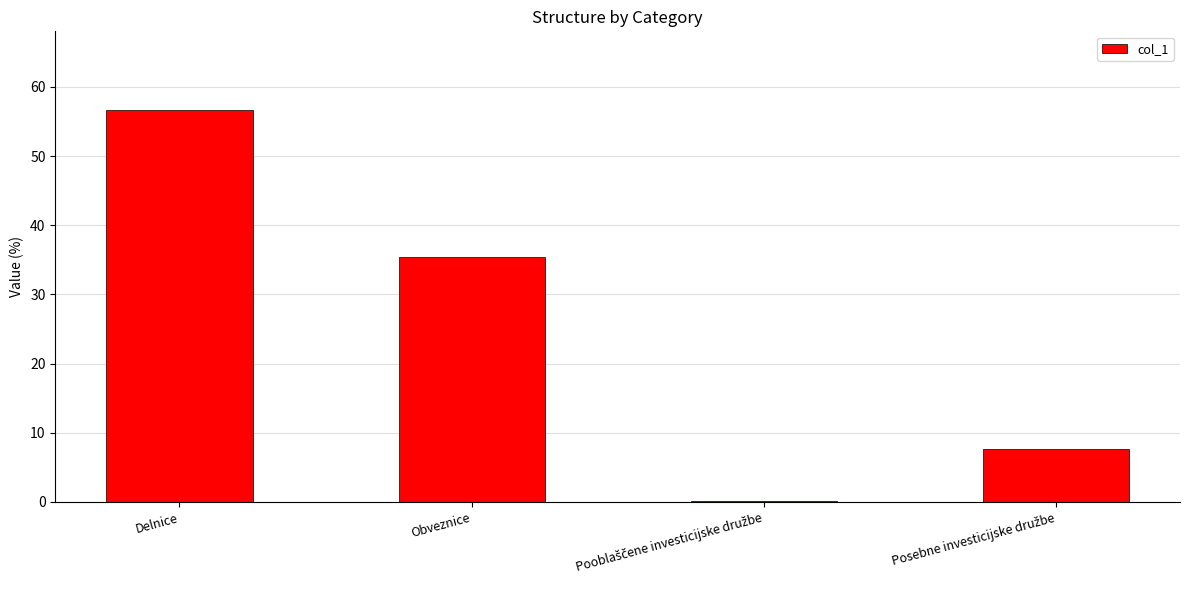

What is the maximum value shown in the chart?

56.7